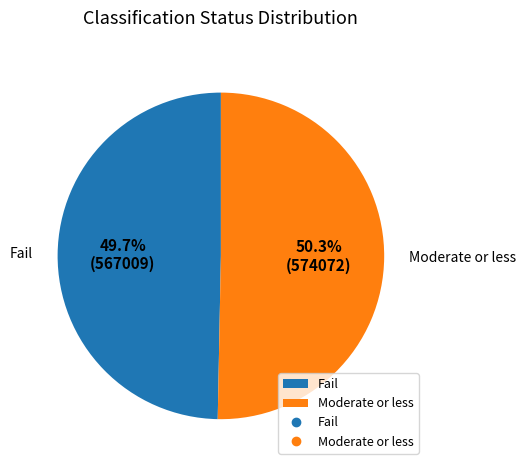

Is there any slice that represents more than half of the pie?

Yes